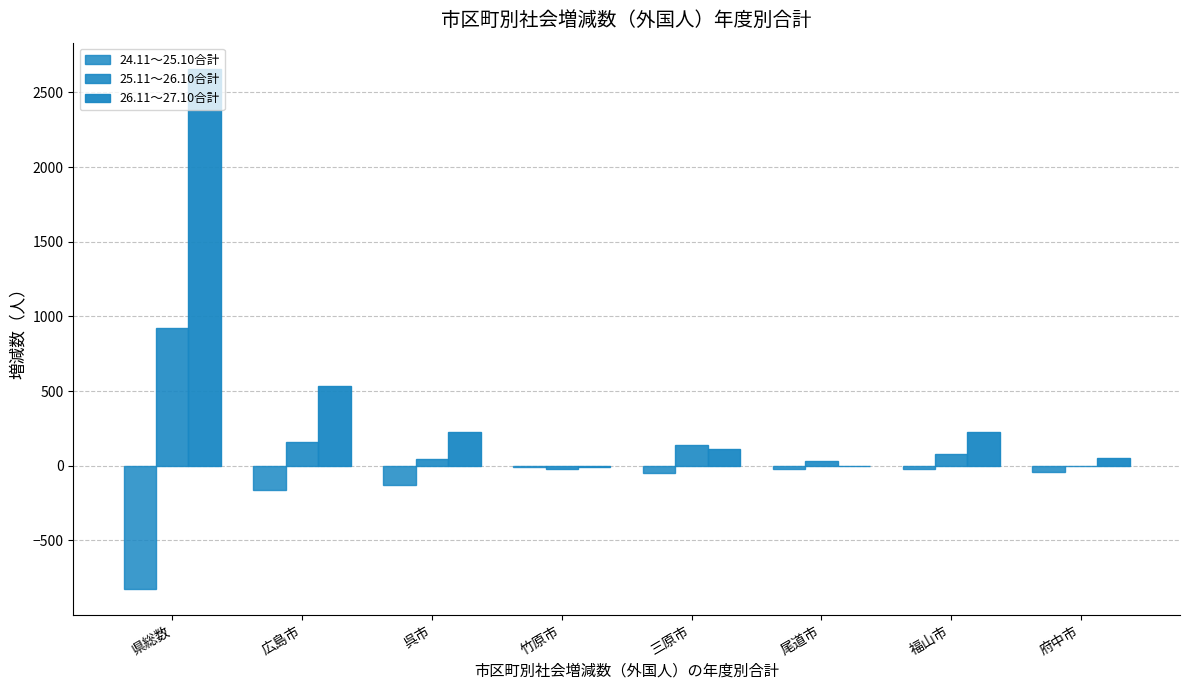

Rank the series by their maximum value, from lowest to highest.

24.11～25.10合計, 25.11～26.10合計, 26.11～27.10合計